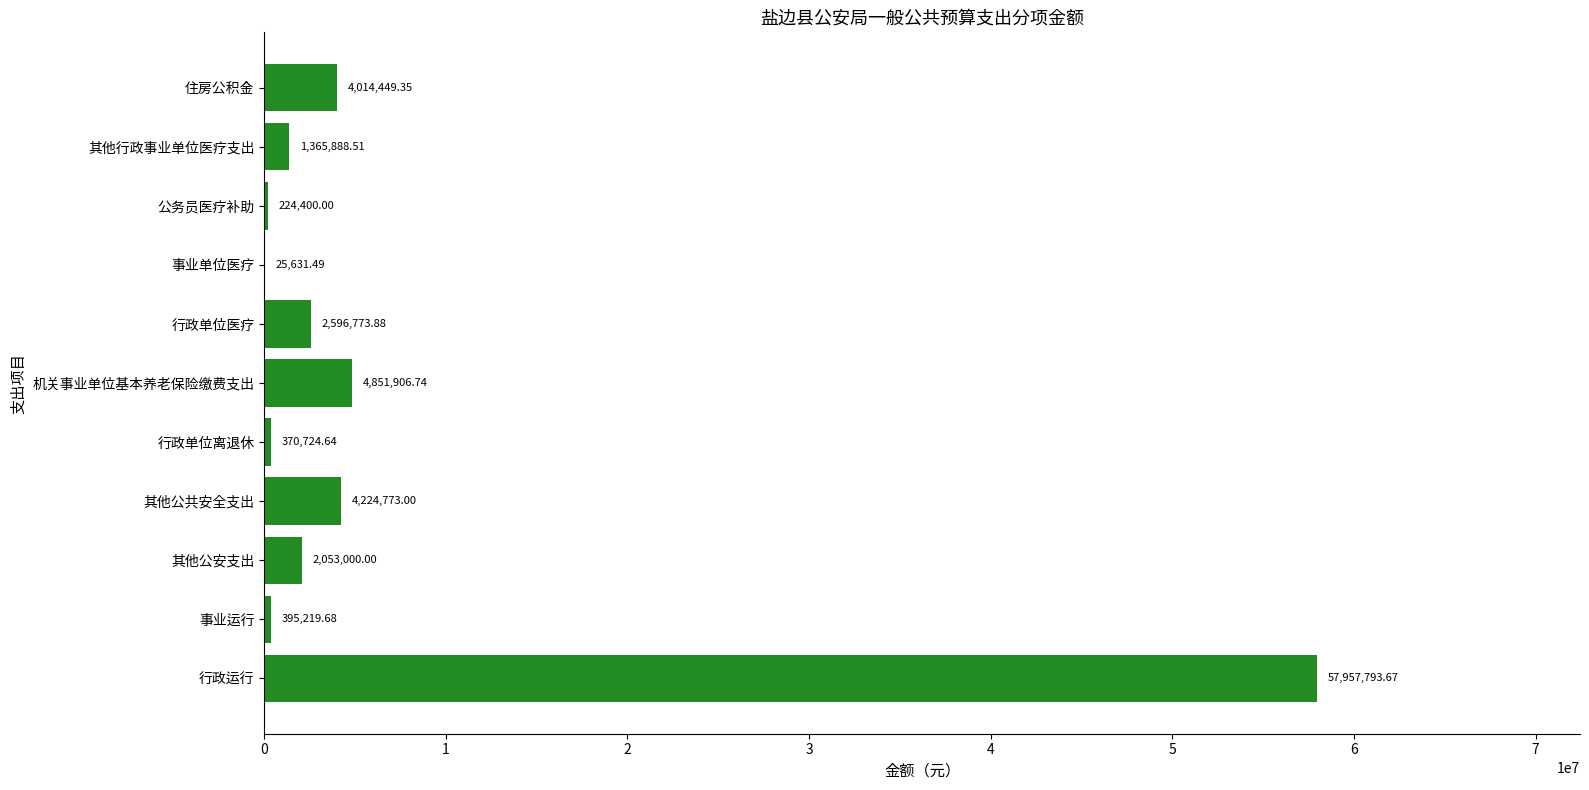

What is the sum of all values?

78080561.0